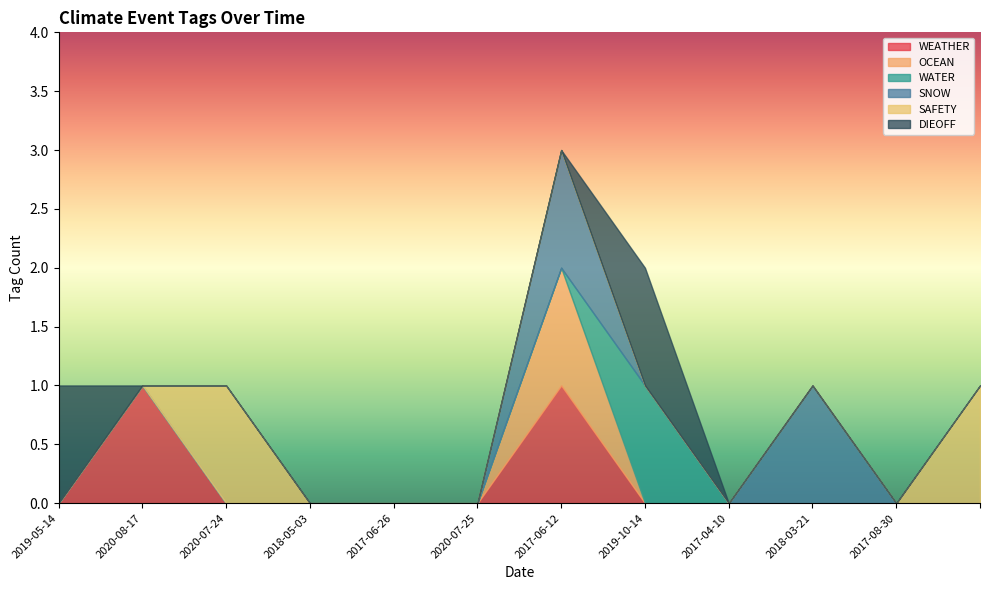

At how many categories does at least one series exceed 0?

7